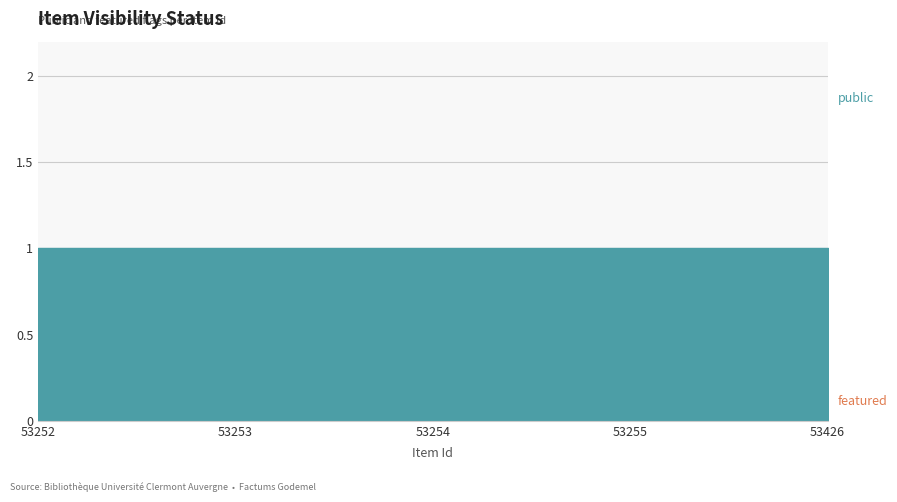

What is the value of the public point at the 2nd from the left?

1